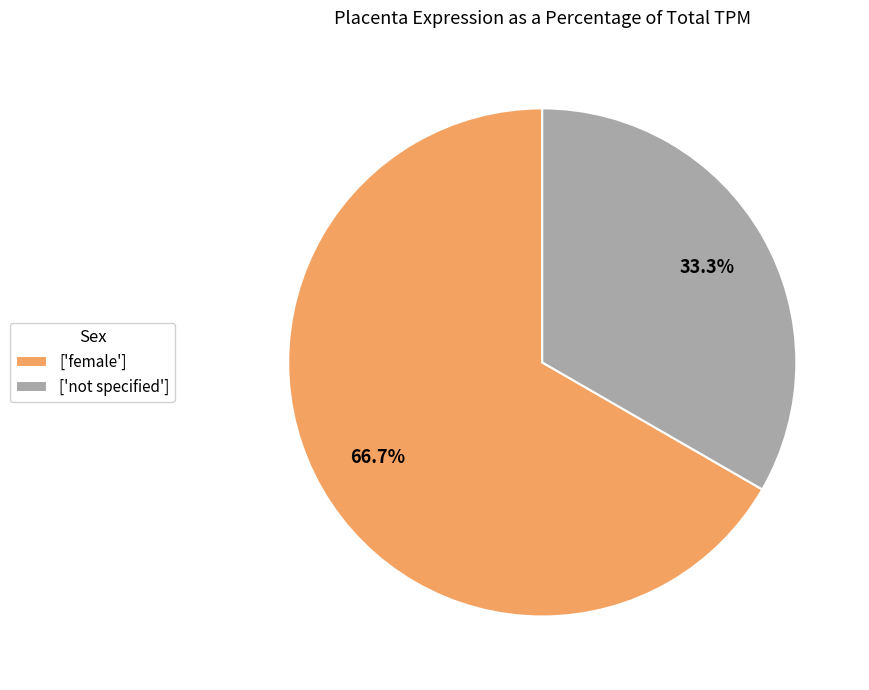

Which has a higher value, ['female'] or ['not specified']?

['female']